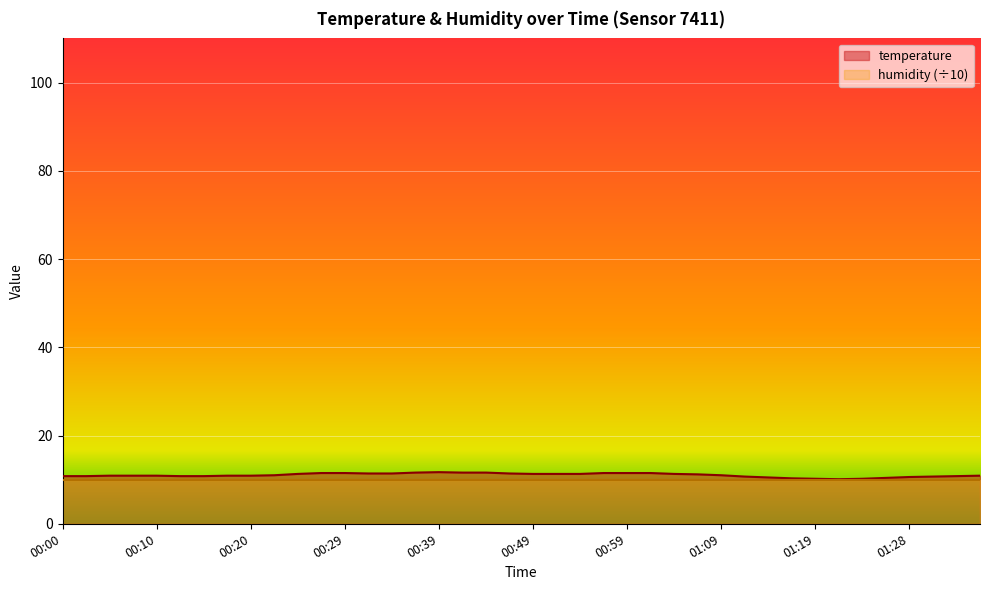

What is the sum of all values?

441.0